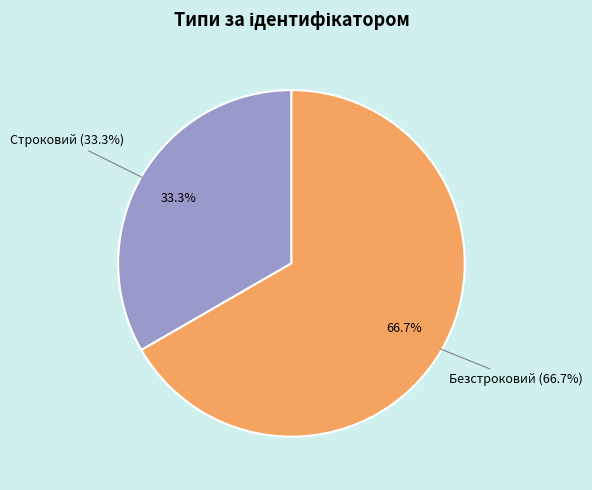

Between Безстроковий and Строковий, which is larger?

Безстроковий